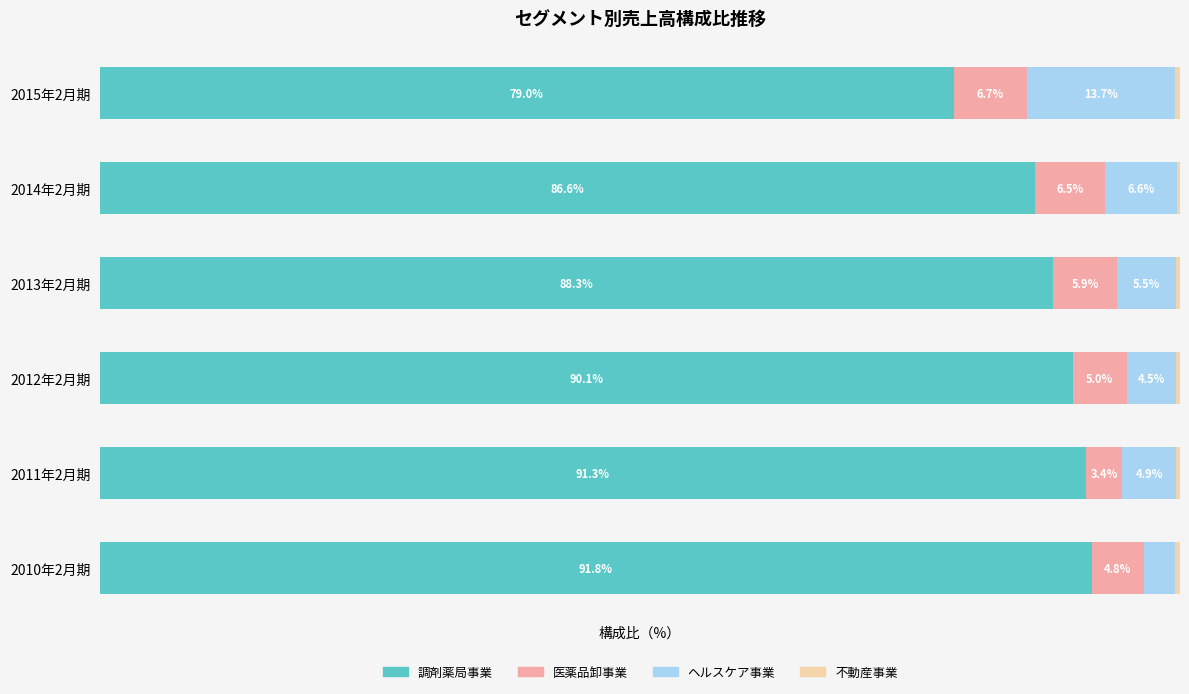

At which label is 調剤薬局事業 closest to 85?

2014年2月期